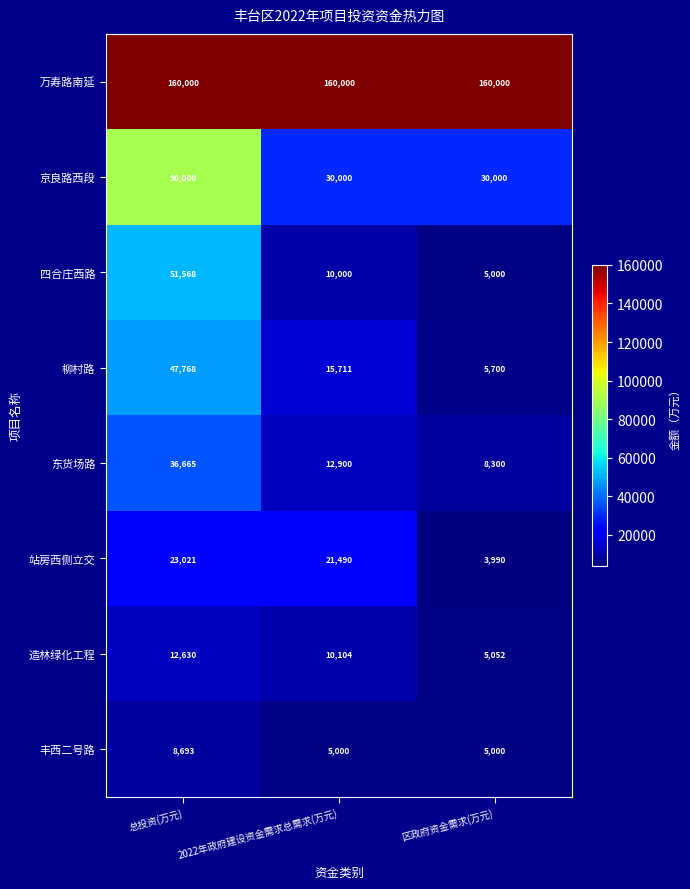

Which category has the lowest value across all series?

区政府资金需求(万元)